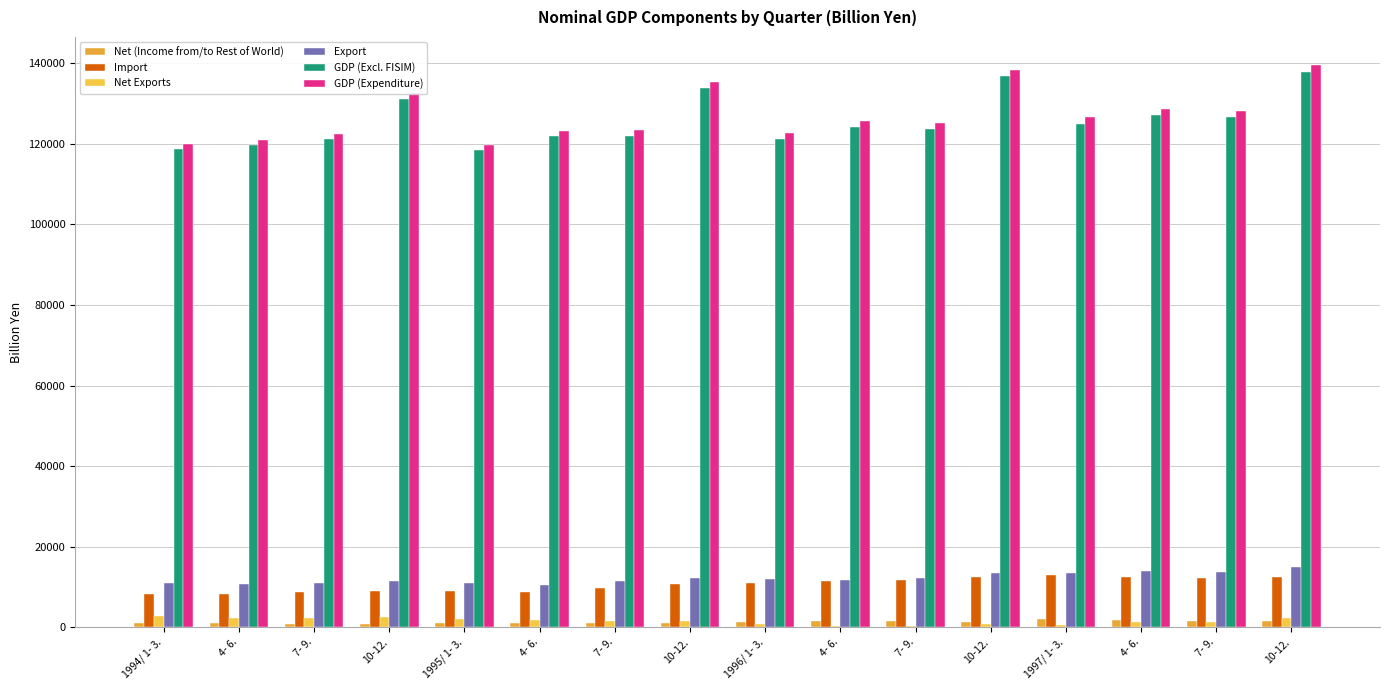

Are the bars grouped side by side (vs. stacked)?

Yes